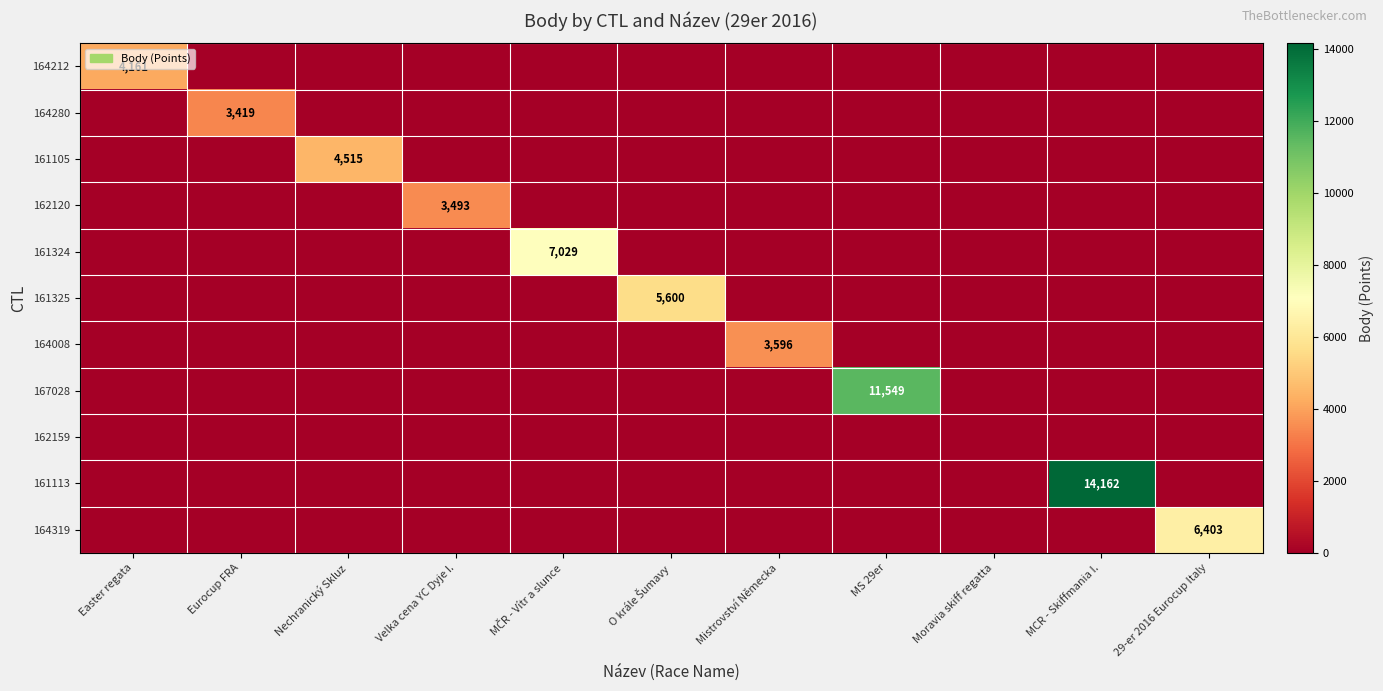

At how many categories does at least one series exceed 6265?

4